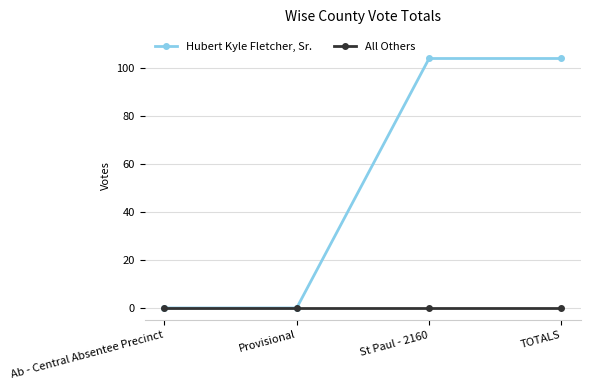

What is the greatest value displayed?

104